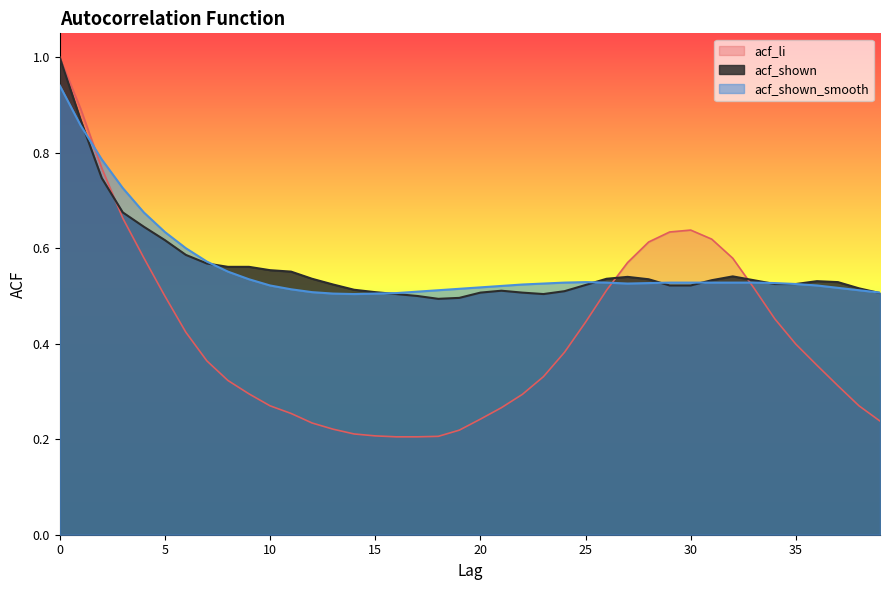

Reading left to right, list all the values displayed in this chart.

acf_li: 1.0	0.9	0.8	0.7	0.6	0.5	0.4	0.4	0.3	0.3	0.3	0.3	0.2	0.2	0.2	0.2	0.2	0.2	0.2	0.2	0.2	0.3	0.3	0.3	0.4	0.4	0.5	0.6	0.6	0.6	0.6	0.6	0.6	0.5	0.5	0.4	0.4	0.3	0.3	0.2
acf_shown: 1.0	0.9	0.7	0.7	0.6	0.6	0.6	0.6	0.6	0.6	0.6	0.6	0.5	0.5	0.5	0.5	0.5	0.5	0.5	0.5	0.5	0.5	0.5	0.5	0.5	0.5	0.5	0.5	0.5	0.5	0.5	0.5	0.5	0.5	0.5	0.5	0.5	0.5	0.5	0.5
acf_shown_smooth: 0.9	0.9	0.8	0.7	0.7	0.6	0.6	0.6	0.6	0.5	0.5	0.5	0.5	0.5	0.5	0.5	0.5	0.5	0.5	0.5	0.5	0.5	0.5	0.5	0.5	0.5	0.5	0.5	0.5	0.5	0.5	0.5	0.5	0.5	0.5	0.5	0.5	0.5	0.5	0.5